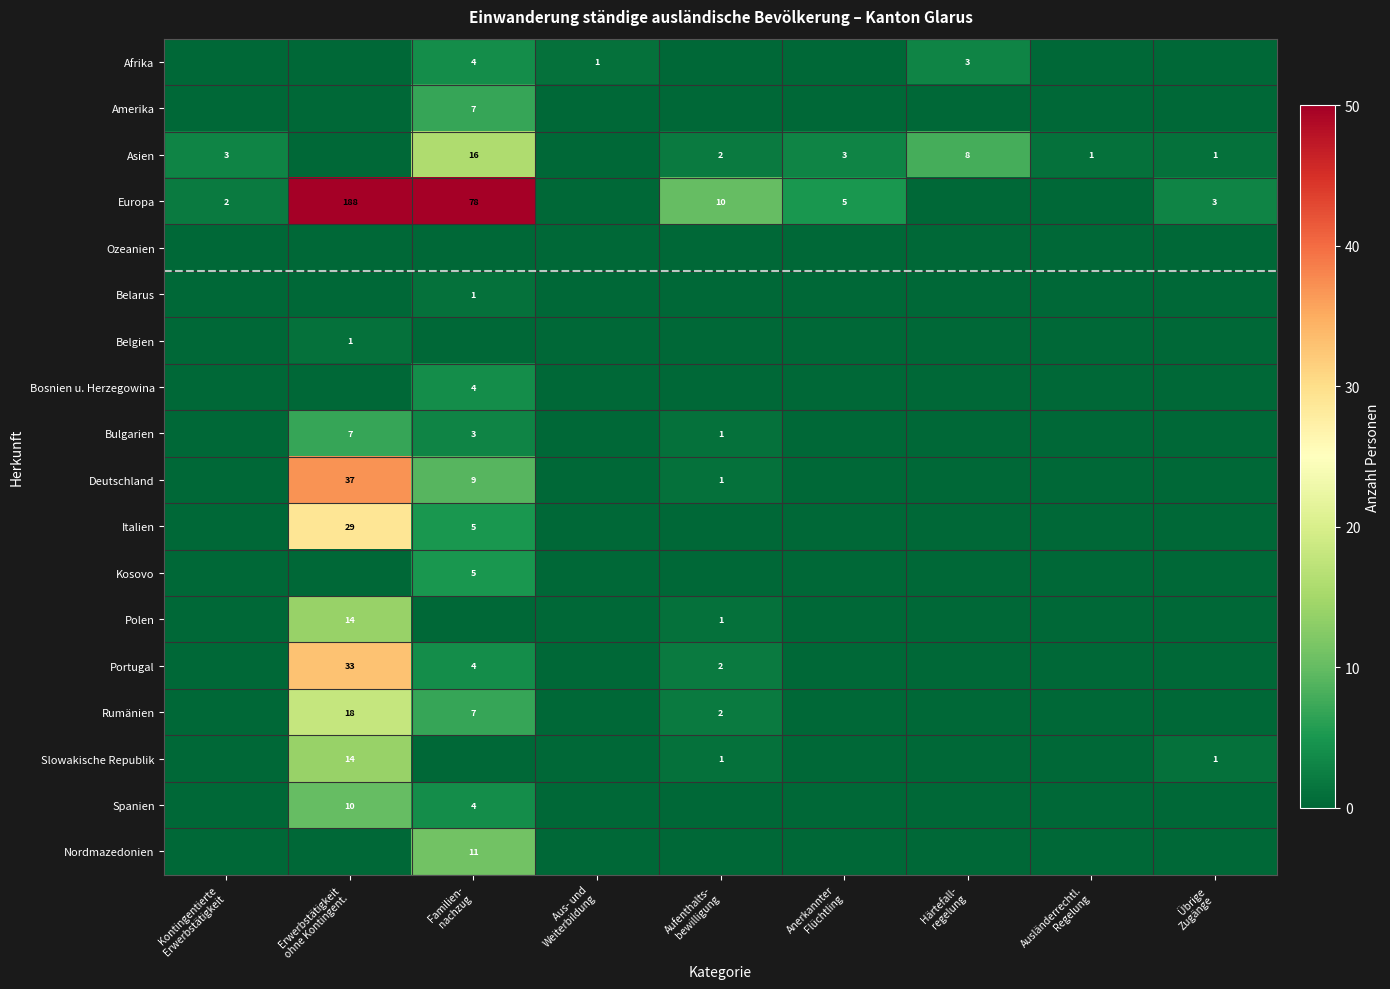

The value of Rumänien at Aufenthalts- bewilligung is 1. True or false?

False